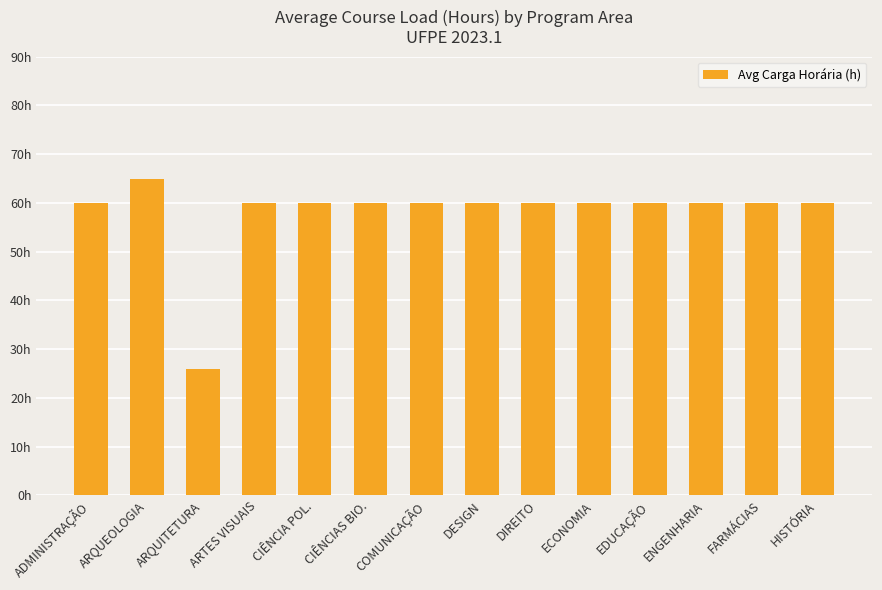

Reading left to right, transcribe all the data shown in this chart.

ADMINISTRAÇÃO=60	ARQUEOLOGIA=65	ARQUITETURA=26	ARTES VISUAIS=60	CIÊNCIA POL.=60	CIÊNCIAS BIO.=60	COMUNICAÇÃO=60	DESIGN=60	DIREITO=60	ECONOMIA=60	EDUCAÇÃO=60	ENGENHARIA=60	FARMÁCIAS=60	HISTÓRIA=60